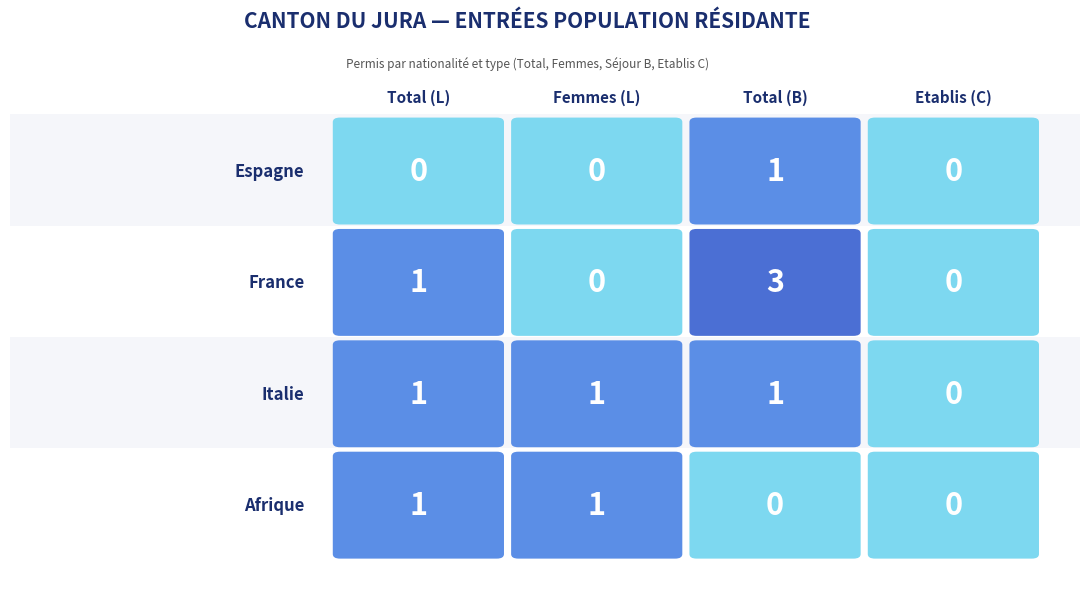

What is the difference between the maximum and minimum values in the Afrique series?

1